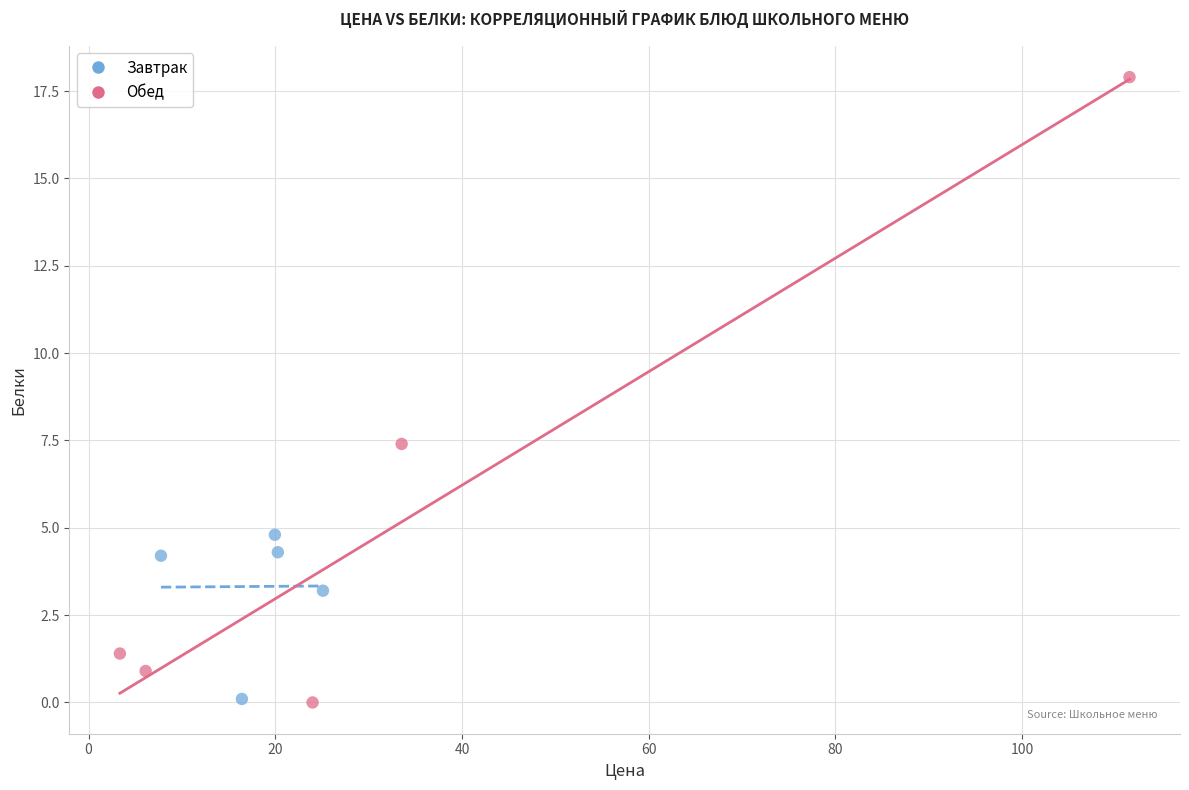

Which series has the widest spread of Y values?

Обед